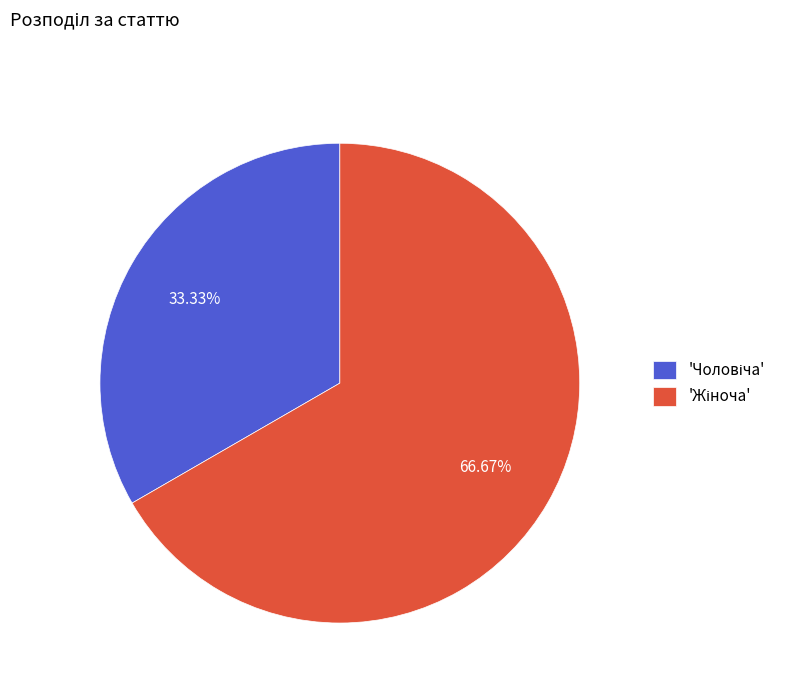

Is there a majority slice in this chart?

Yes